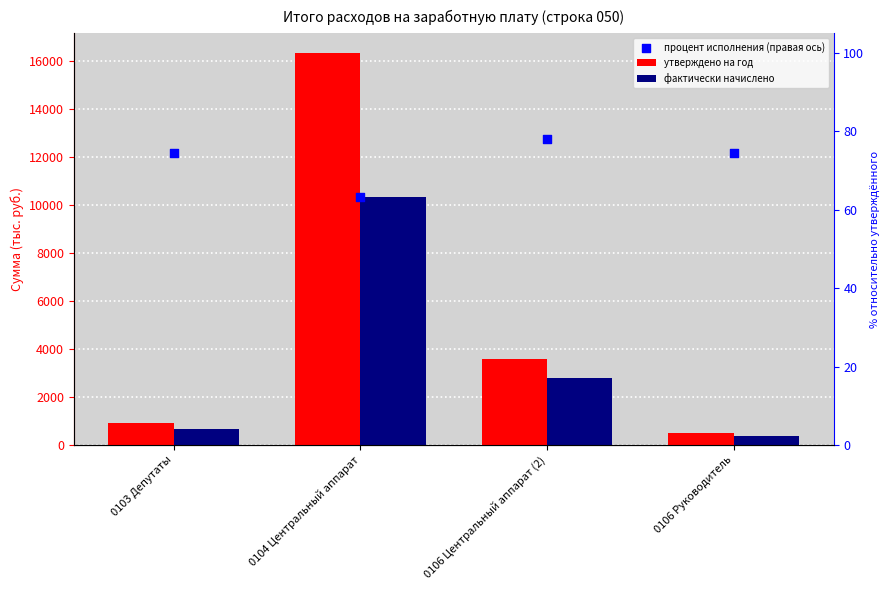

Which series has the widest spread of Y values?

утверждено на год